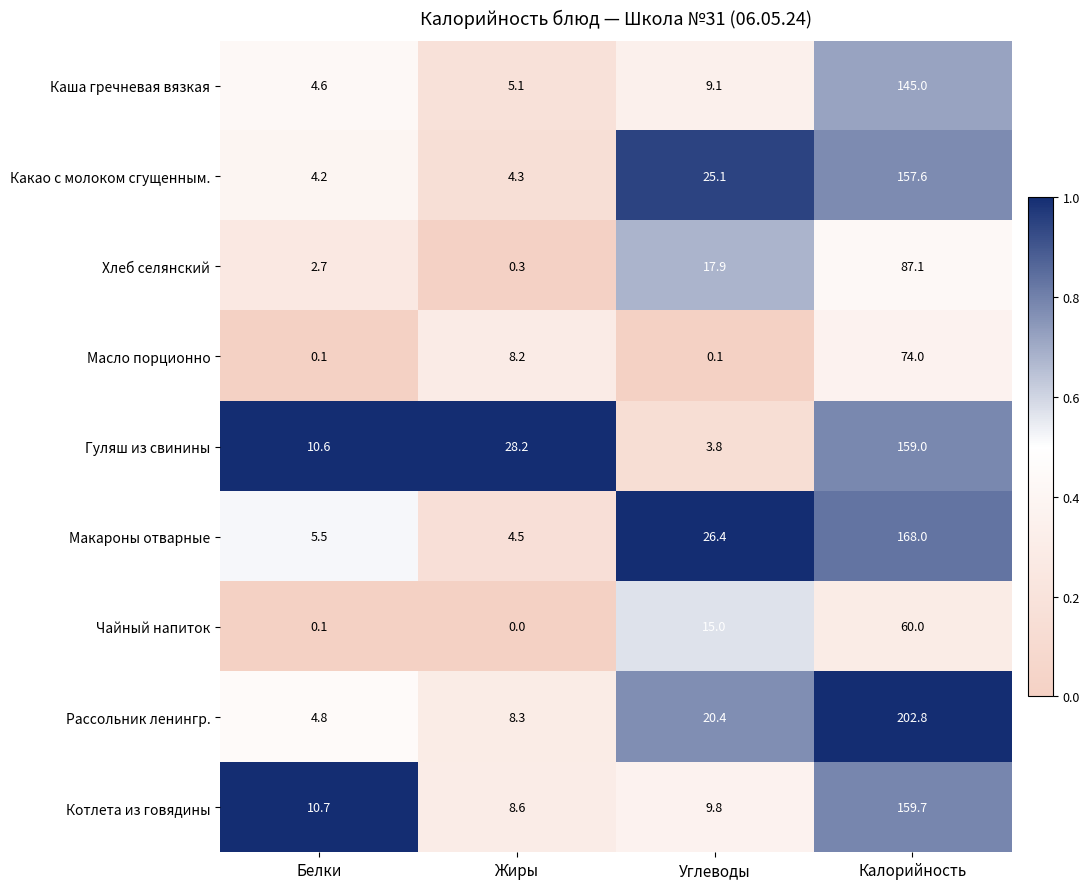

At which label does Хлеб селянский reach its minimum?

Жиры